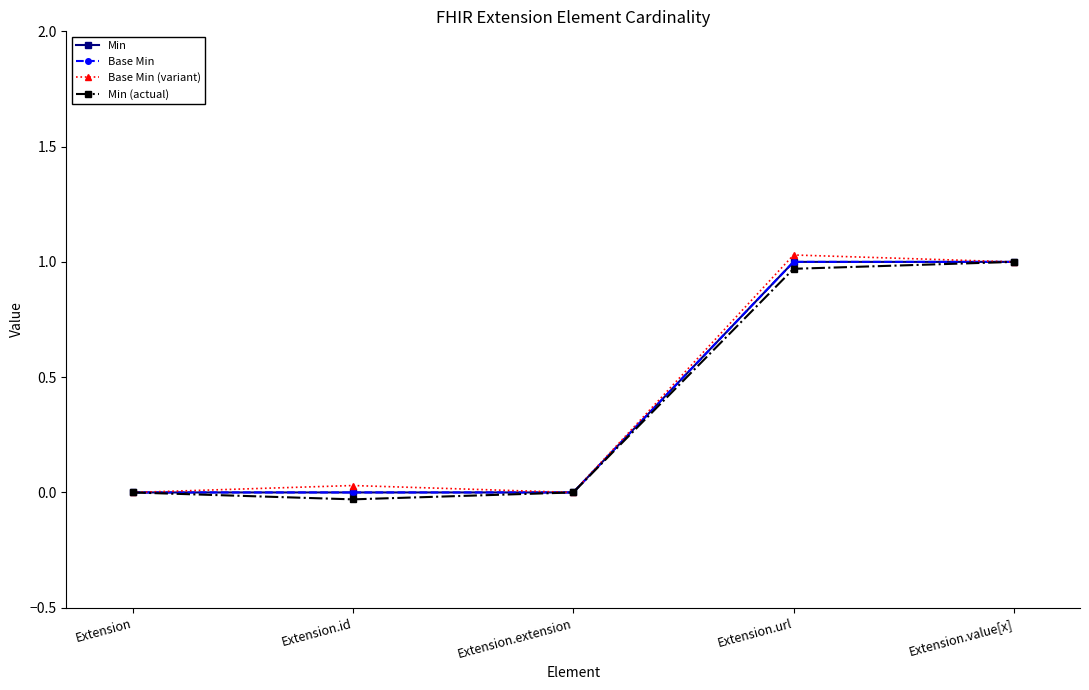

Reading left to right, transcribe all the data shown in this chart.

Min: 0.0	0.0	0.0	1.0	1.0
Base Min: 0.0	0.0	0.0	1.0	1.0
Base Min (variant): 0.0	0.0	0.0	1.0	1.0
Min (actual): 0.0	-0.0	0.0	1.0	1.0